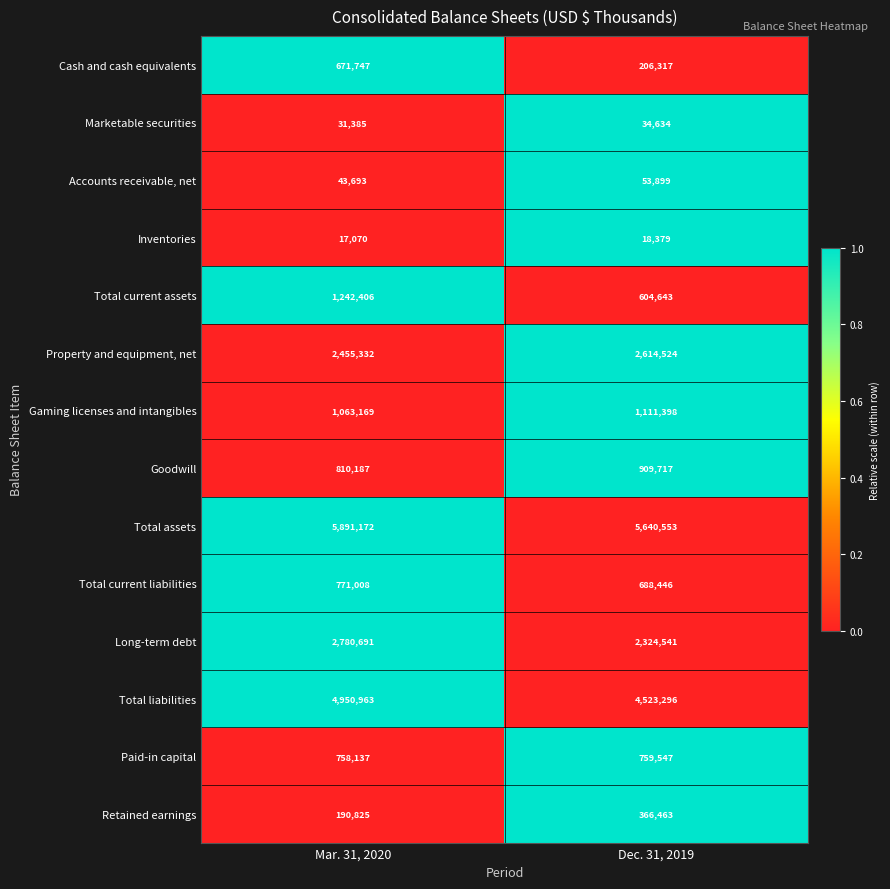

Which category has the lowest value in the Total current assets series?

Dec. 31, 2019